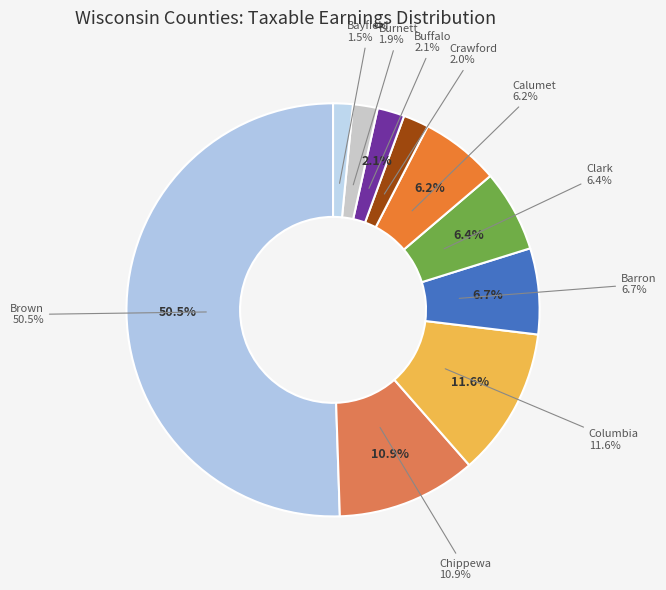

True or false: Clark accounts for 1% of the total.

False